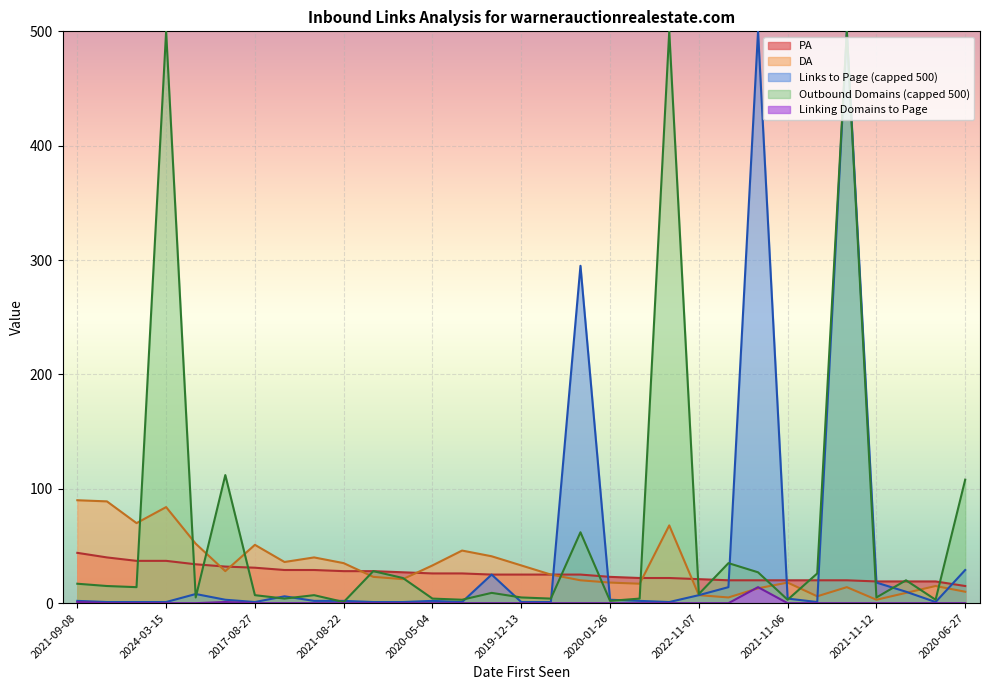

What is the spread (max minus min) of values at 2022-10-30?

19